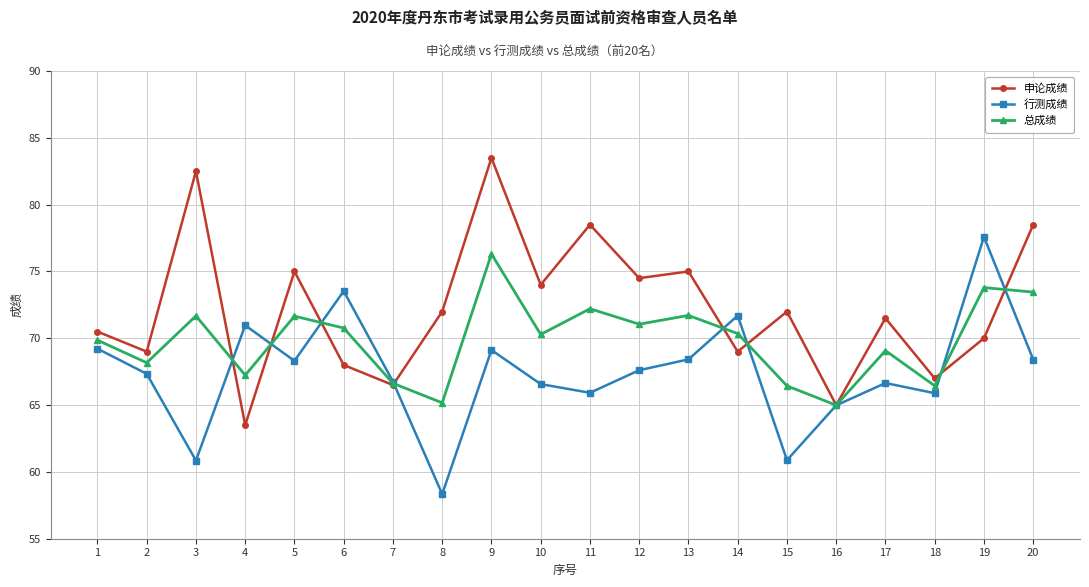

What is the value of the 行测成绩 point at the 18th from the left?

65.9